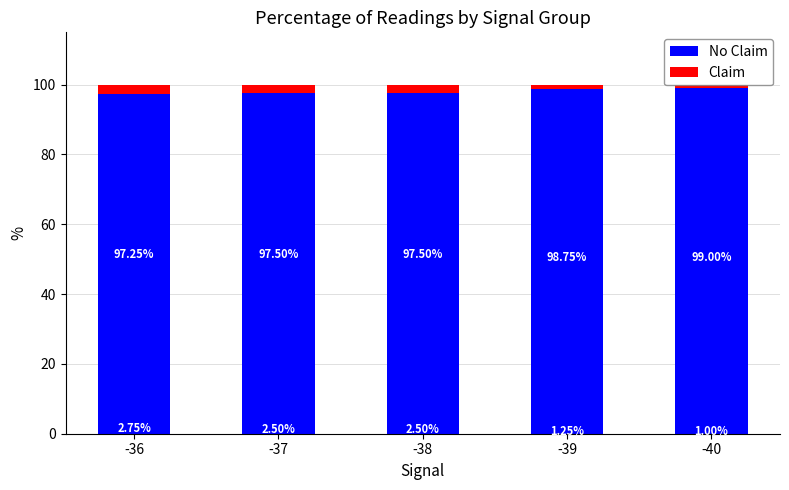

What is the total value across all series at -39?

100.0